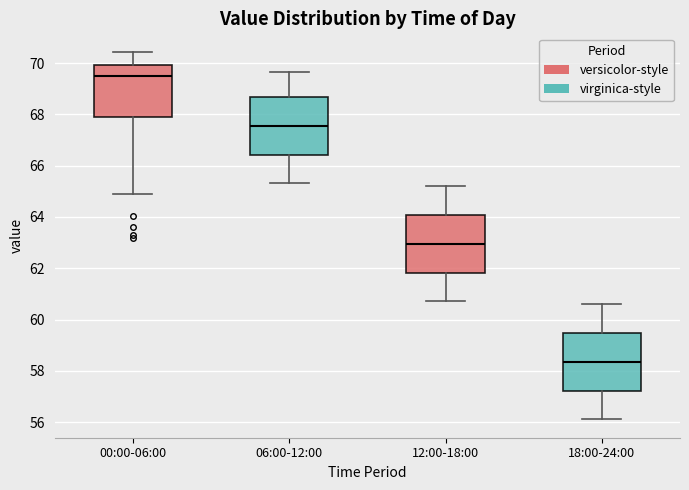

Where does the upper whisker of the box for 18:00-24:00 end on the y-axis? The values are not printed on the chart, so give them approximately, as read against the axis.

60.6